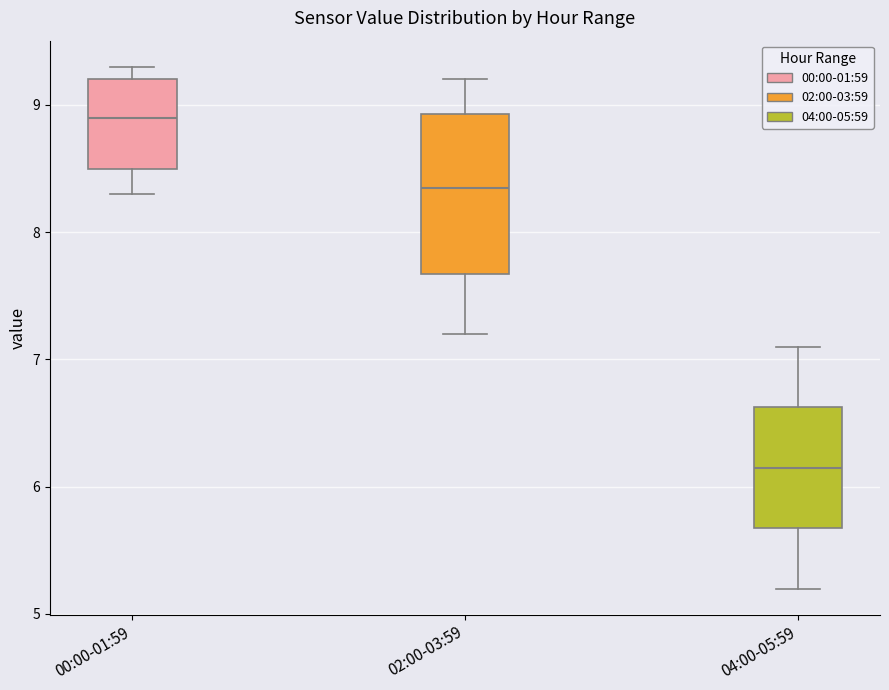

Reading left to right, read every box against the y-axis: the position of its median line, the range the box covers, and the ends of its whiskers. The values are not printed on the chart, so give them approximately, as read against the axis.

00:00-01:59: median 8.9, box 8.5 to 9.2, whiskers 8.3 to 9.3
02:00-03:59: median 8.4, box 7.7 to 8.9, whiskers 7.2 to 9.2
04:00-05:59: median 6.2, box 5.7 to 6.6, whiskers 5.2 to 7.1